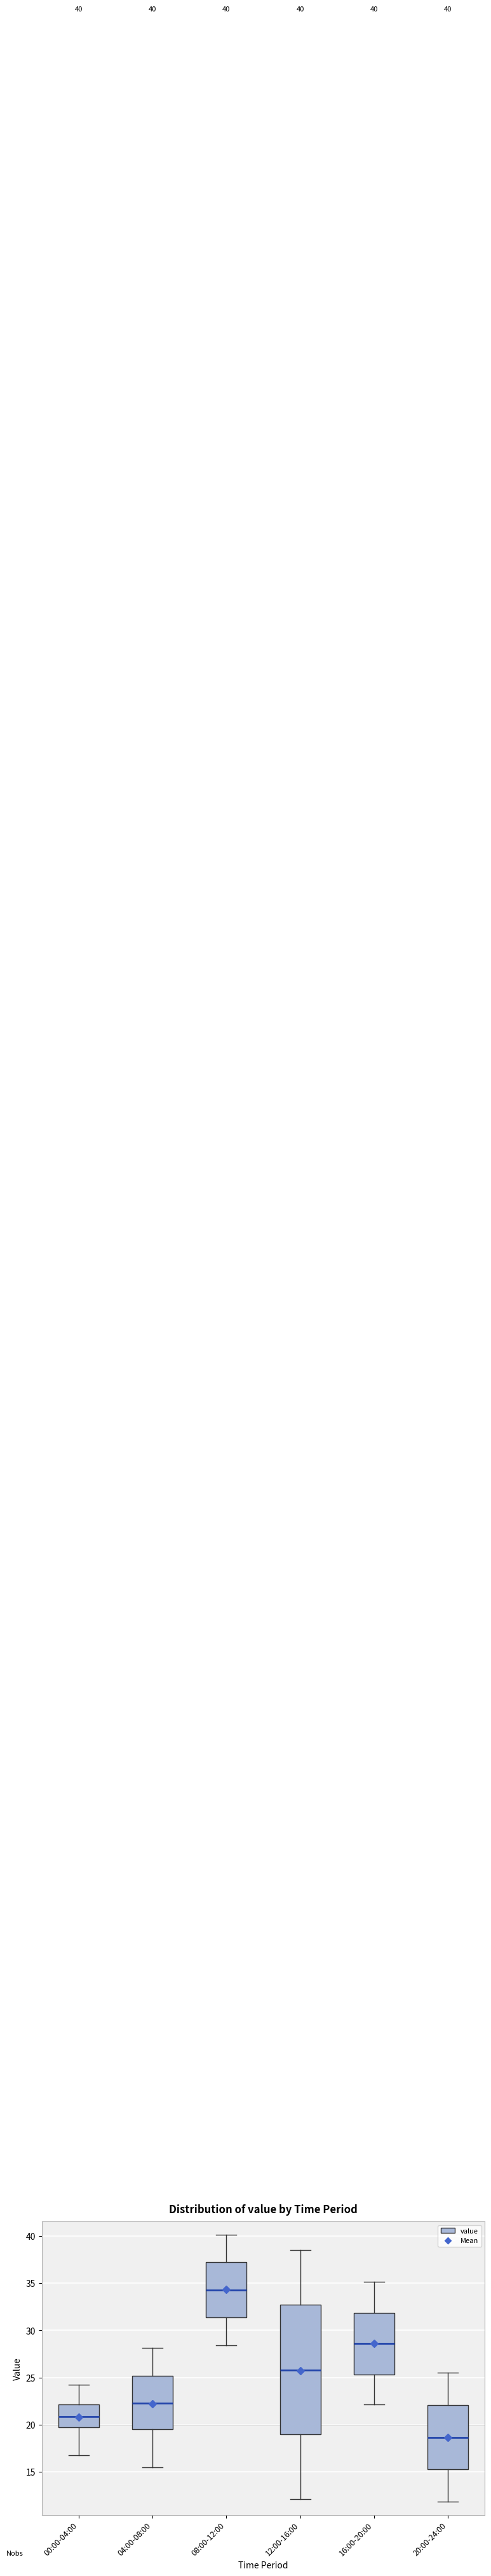

Which box is the tallest, from its lower edge to its upper edge?

12:00-16:00